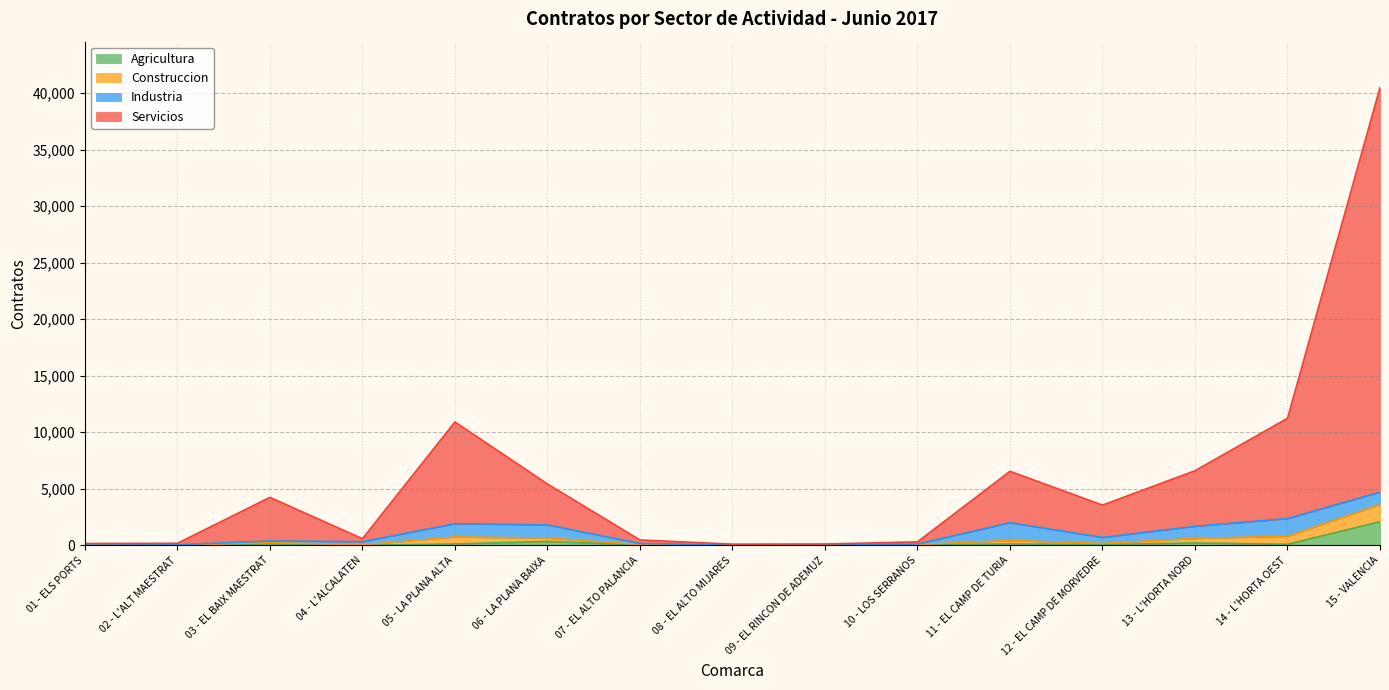

True or false: Agricultura and Servicios cross at least once.

False